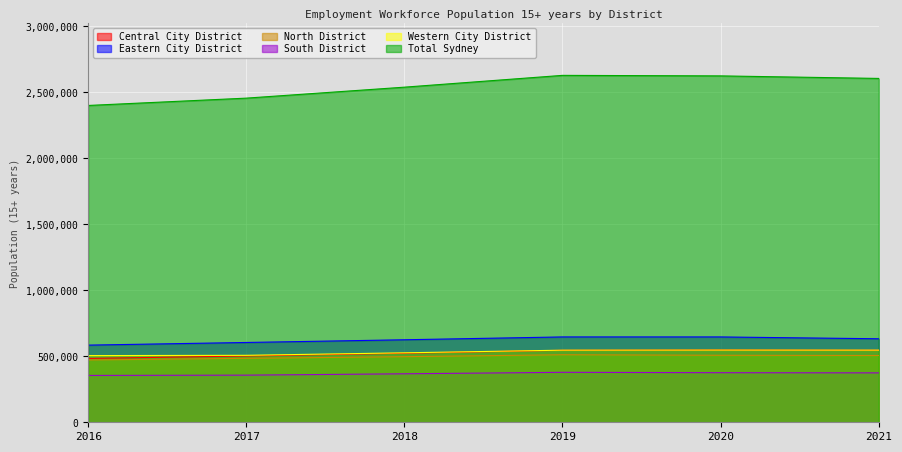

How many lines are shown in the chart?

6